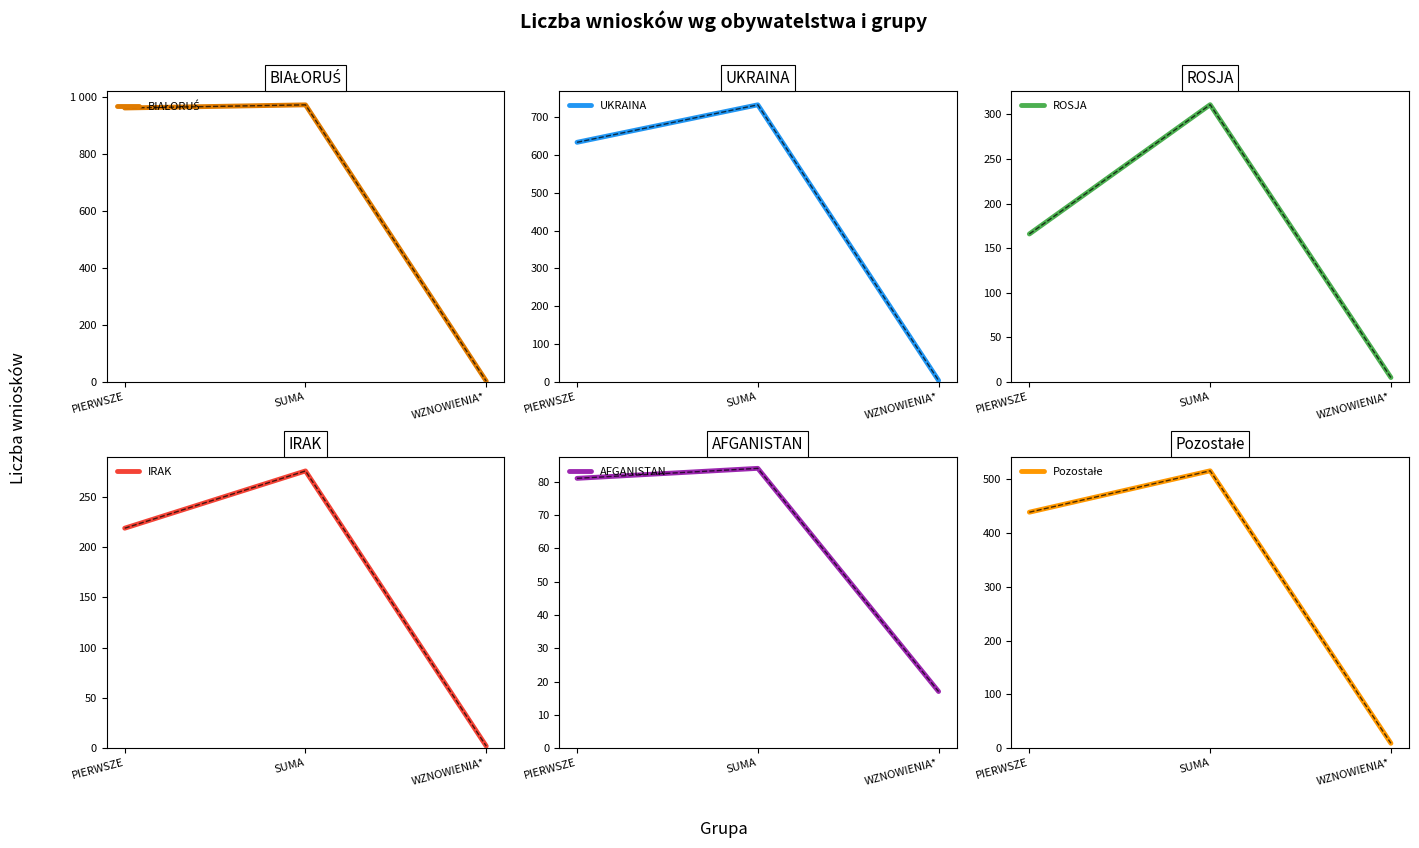

What is the difference between the AFGANISTAN values at PIERWSZE and WZNOWIENIA*?

64